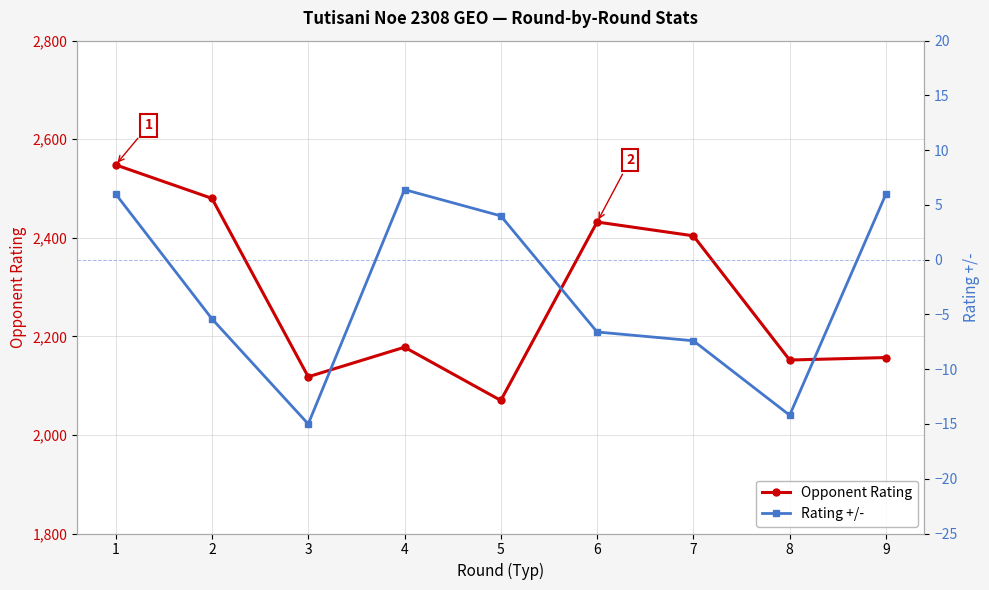

Reading left to right, transcribe all the data shown in this chart.

Opponent Rating: 2548.0	2480.0	2118.0	2178.0	2070.0	2432.0	2404.0	2152.0	2157.0
Rating +/-: 6.0	-5.4	-15.0	6.4	4.0	-6.6	-7.4	-14.2	6.0